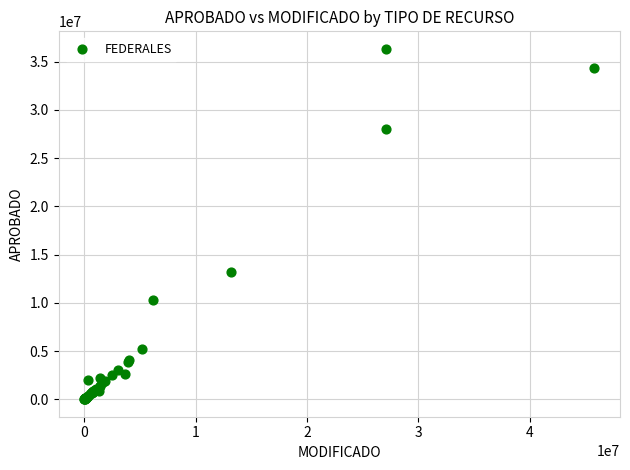

What Y value in the scatter plot is closest to 18163550?

13183151.0